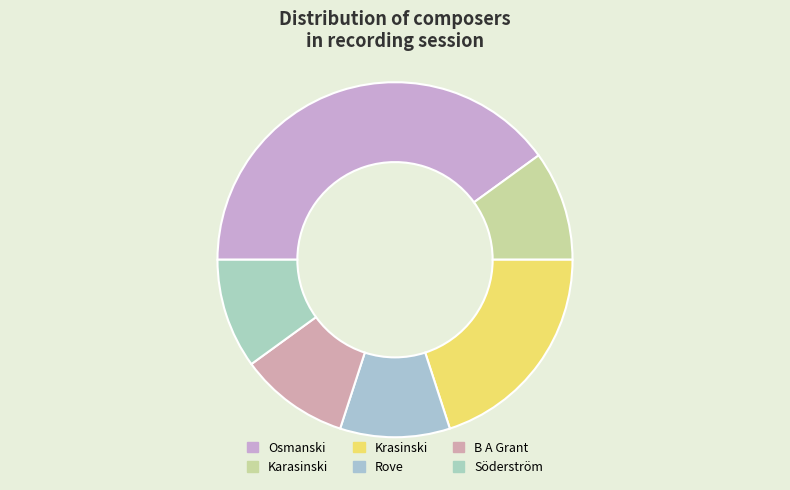

What percentage do Osmanski and Karasinski together represent?

50.0%